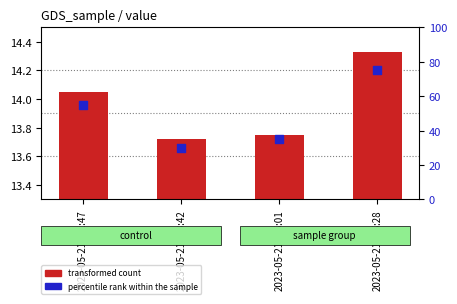

Which series reaches the minimum Y coordinate?

transformed count